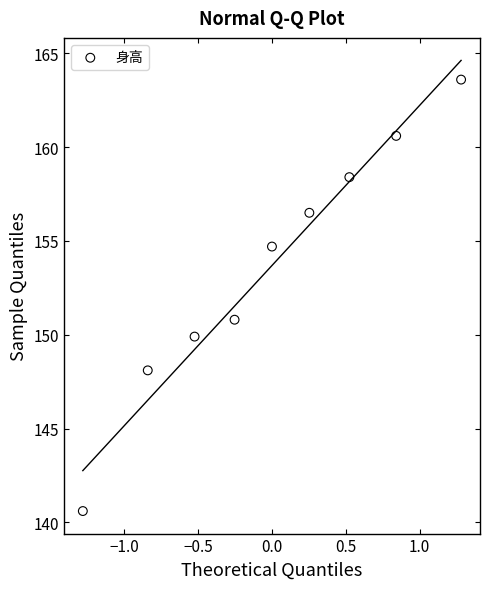

What Y value in the scatter plot is closest to 152?

150.8